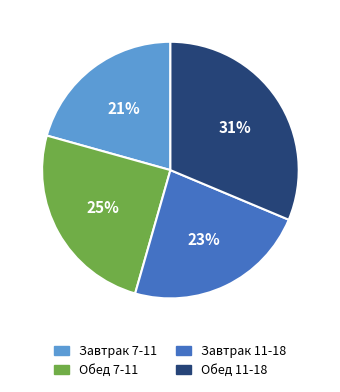

Is it true that Завтрак 7-11 is 21% of the pie?

True